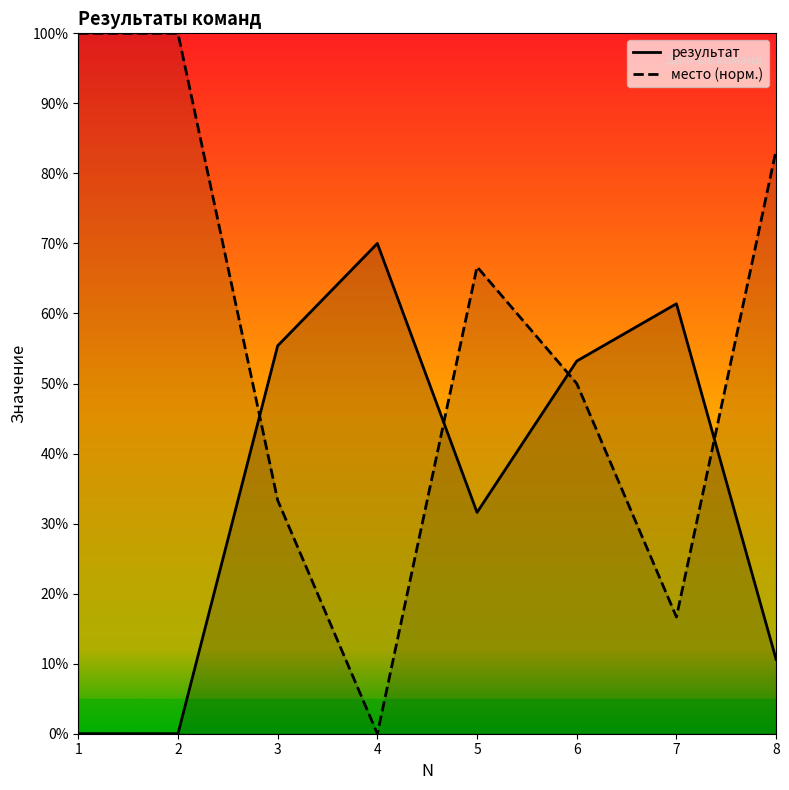

What is the total value across all series at 4?

70.0